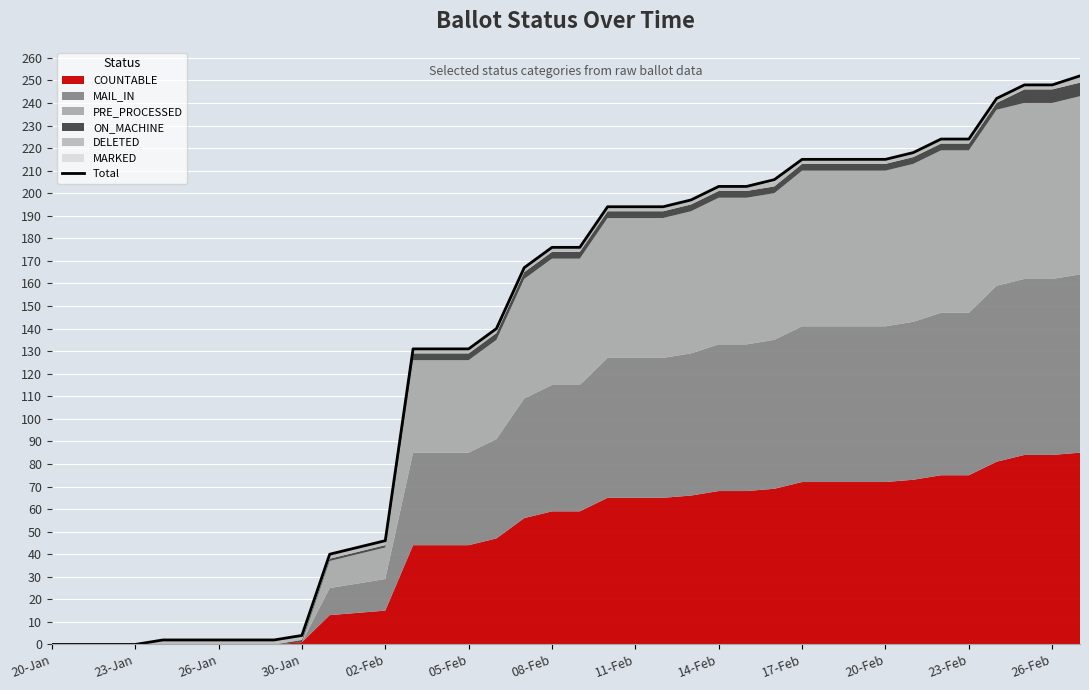

What is the ratio of the value at 25 to the value at 26?

1.0